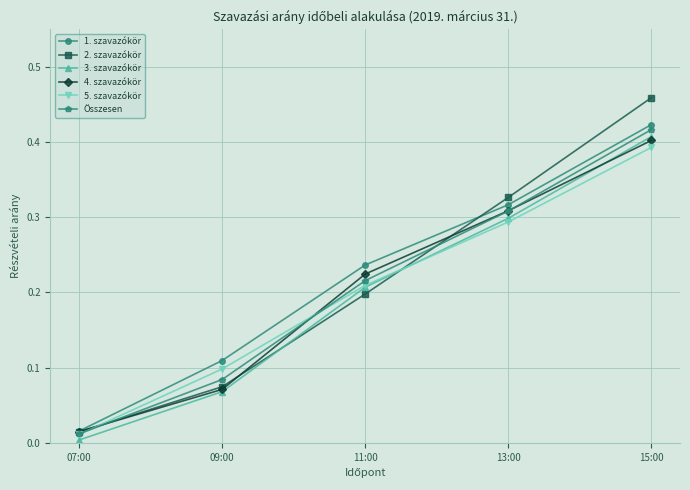

Does the chart display data point markers on the line(s)?

Yes